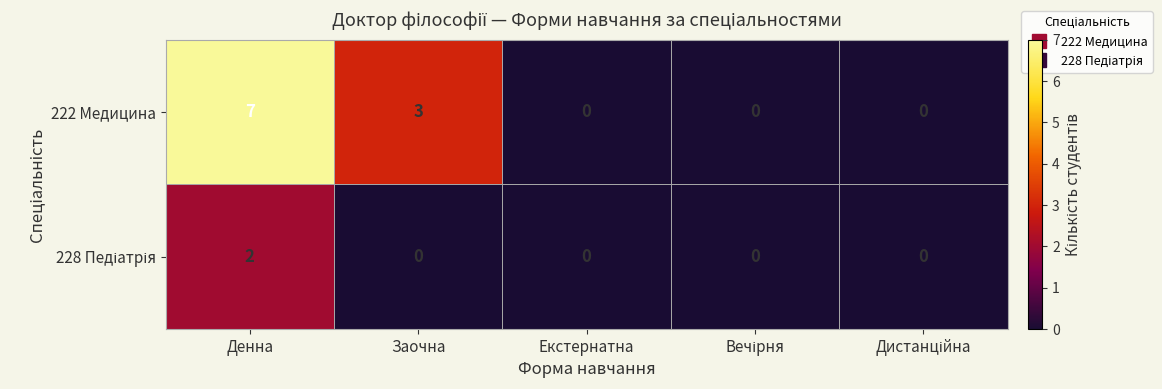

What is the maximum value for 222 Медицина?

7